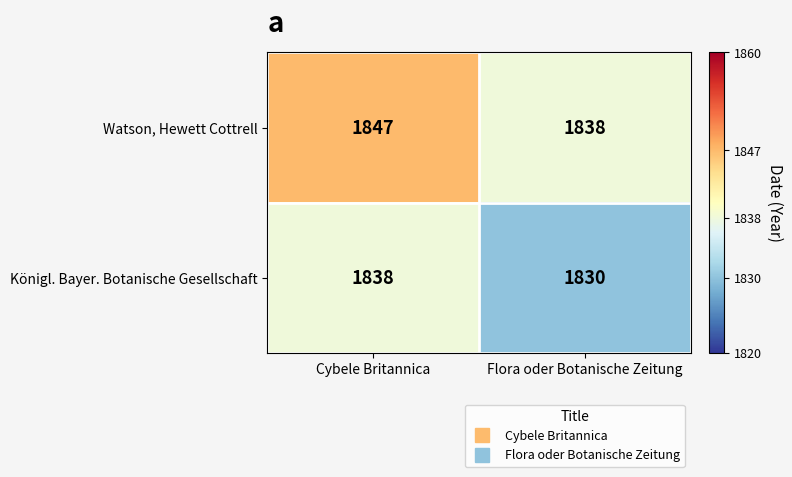

Rank the series by their average value, from lowest to highest.

Königl. Bayer. Botanische Gesellschaft, Watson, Hewett Cottrell